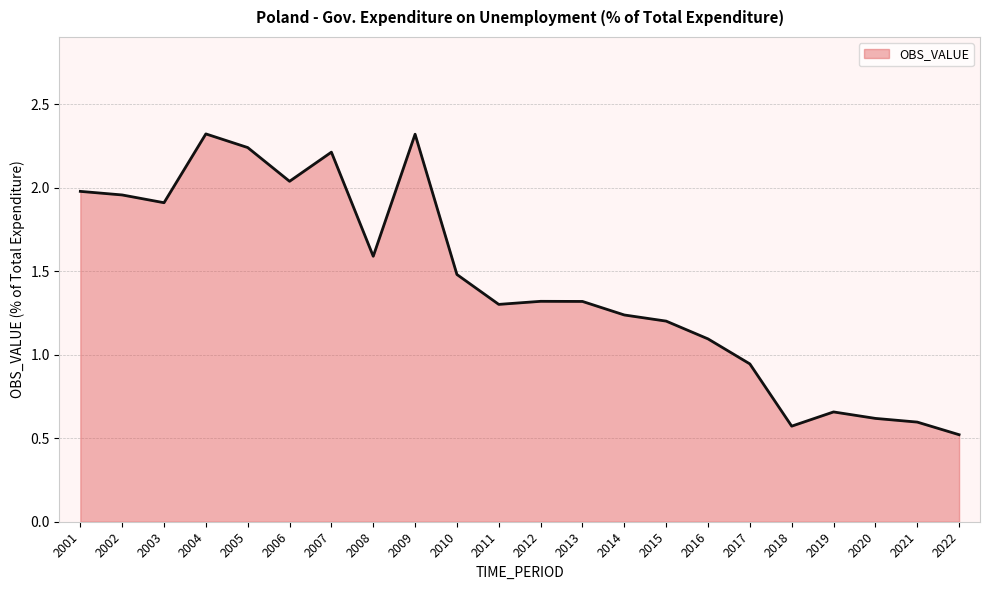

At which category does the chart reach its minimum across all series?

2022